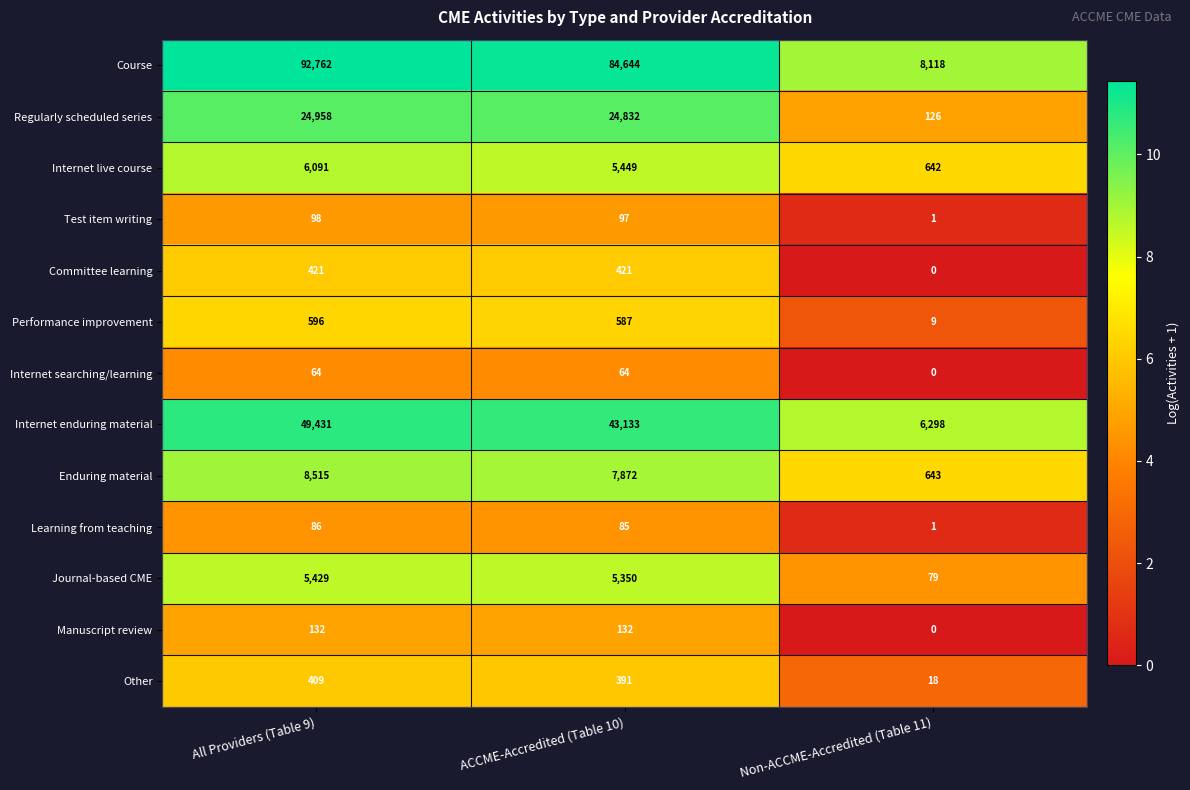

How many data points in Internet enduring material are less than 43133?

1